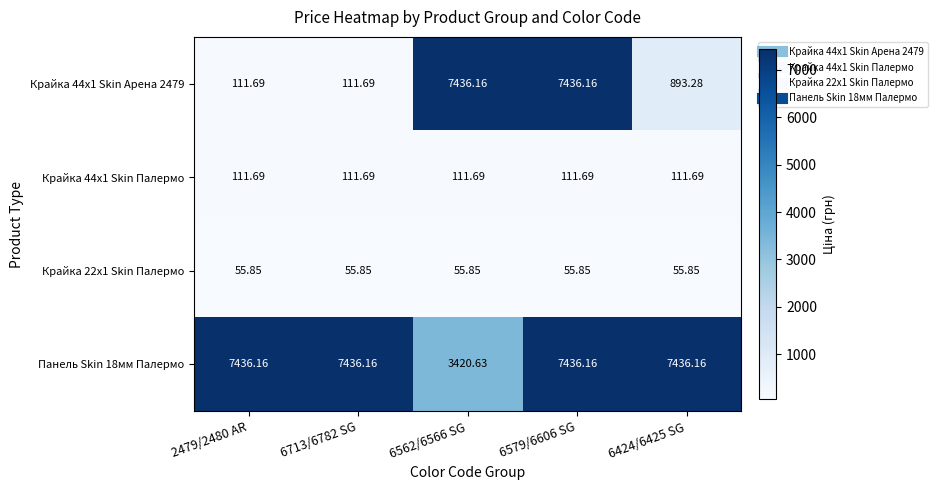

Which series has the largest range (max minus min)?

Крайка 44x1 Skin Арена 2479